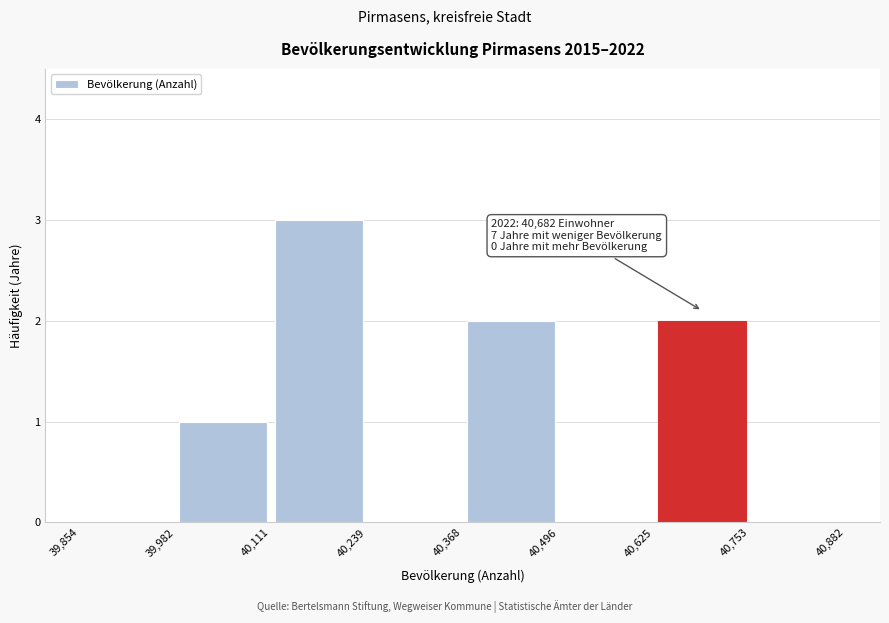

Which range on the x-axis has the tallest bar?

40,111 to 40,239